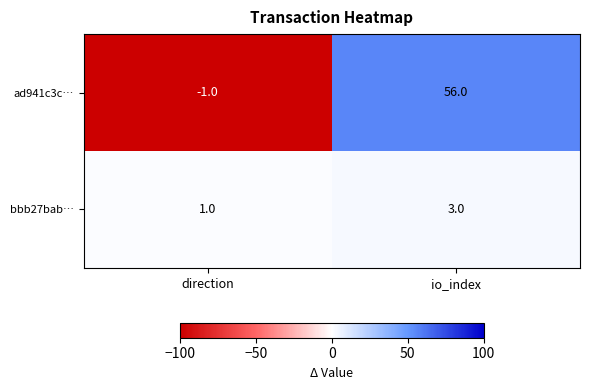

Which category has the lowest value across all series?

direction